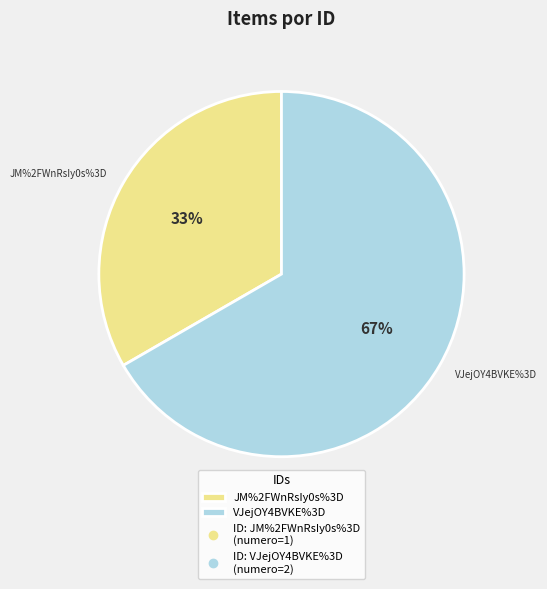

Does any single category account for the majority?

Yes